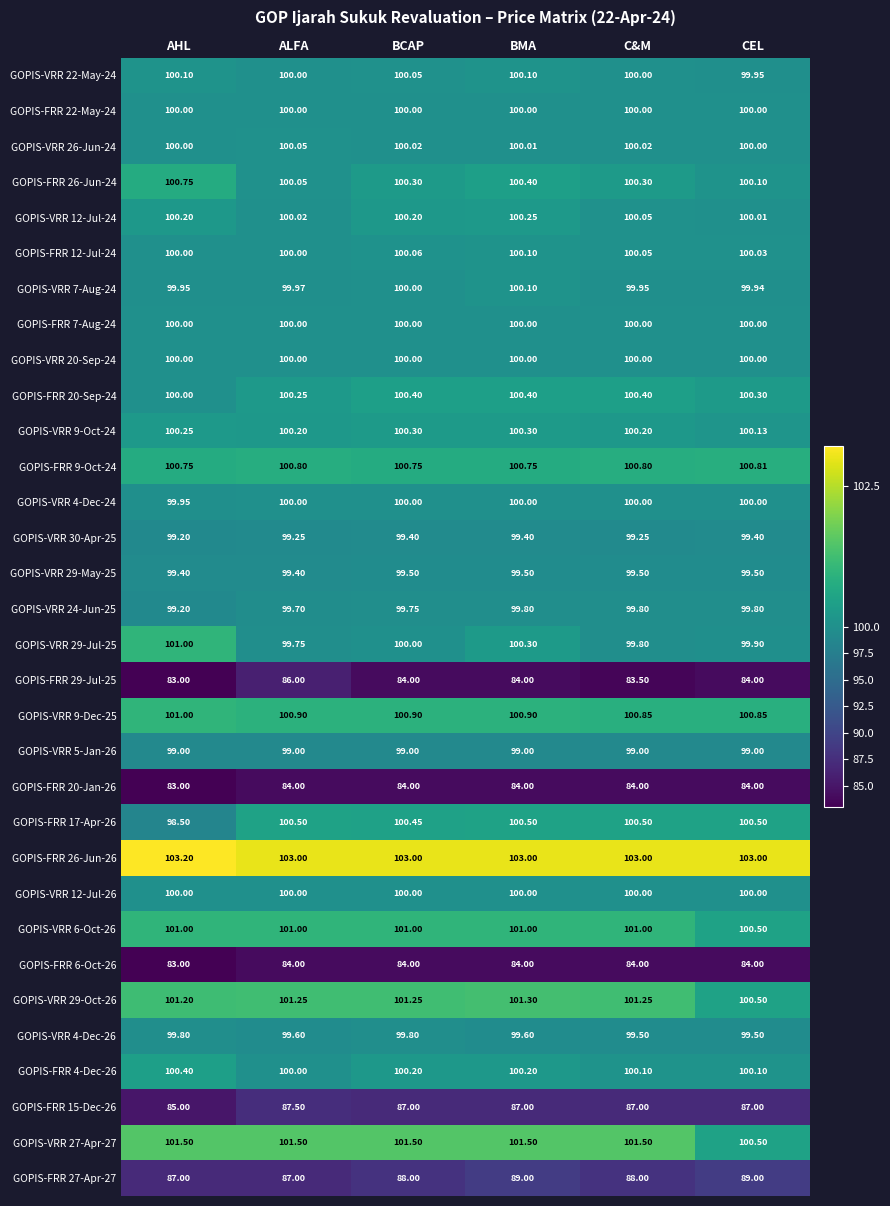

At which label is GOPIS-VRR 30-Apr-25 closest to 99?

AHL